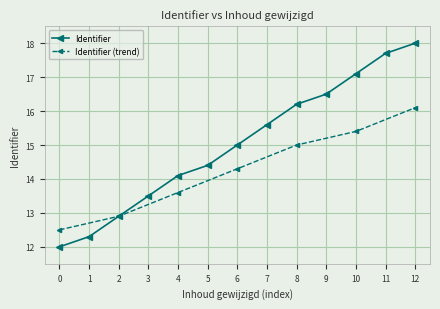

What is the value of the 1st point from the left?

12.0